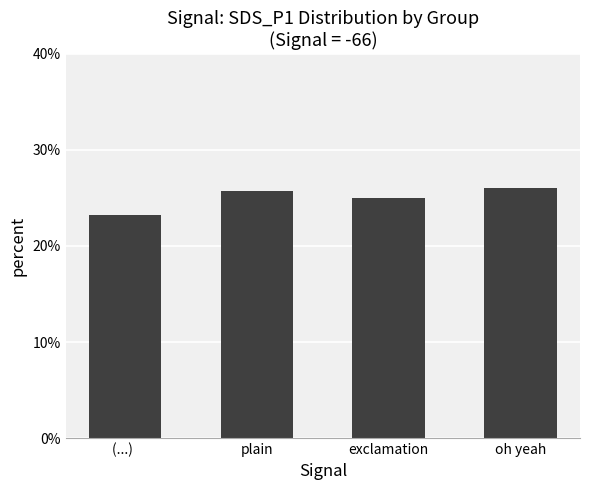

What is the change in value from exclamation to oh yeah?

+1.1